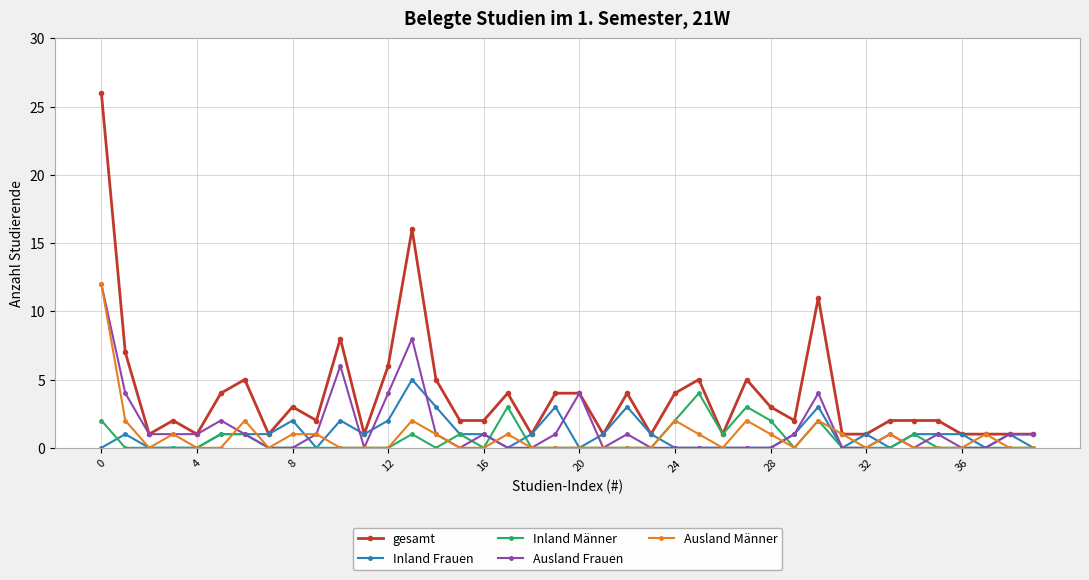

True or false: Ausland Männer has more than 2 interior local peaks.

True